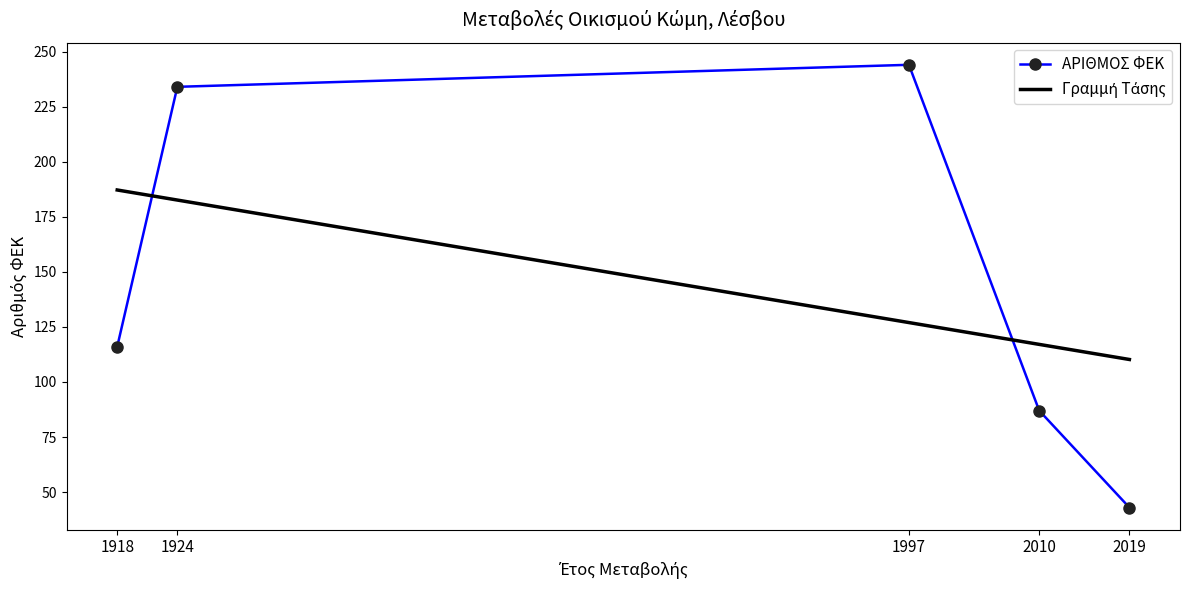

True or false: ΑΡΙΘΜΟΣ ΦΕΚ has more than 0 interior local peaks.

True